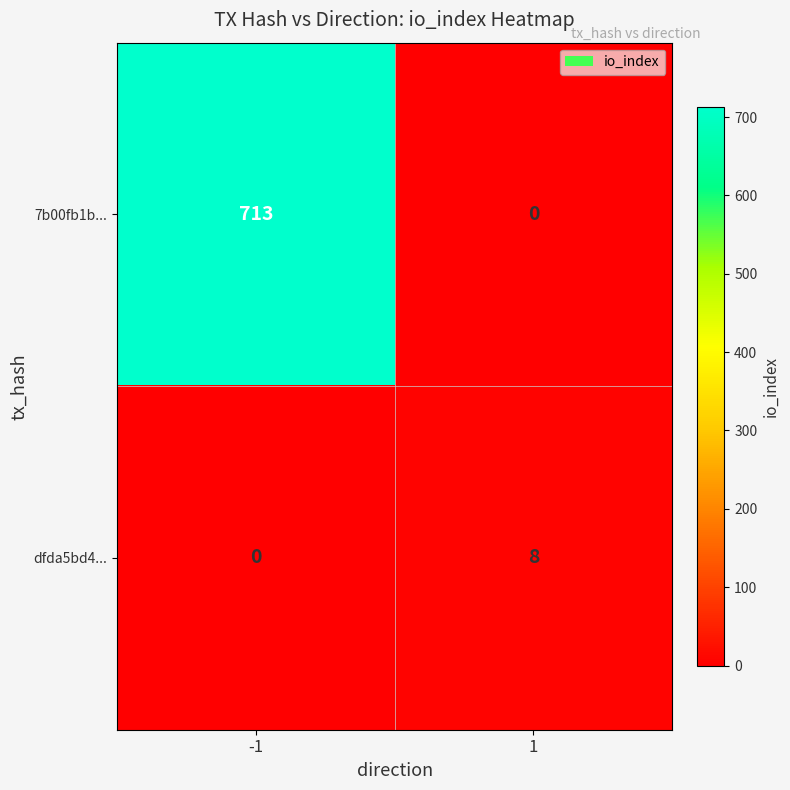

What is the difference between the maximum and minimum values in the dfda5bd4... series?

8